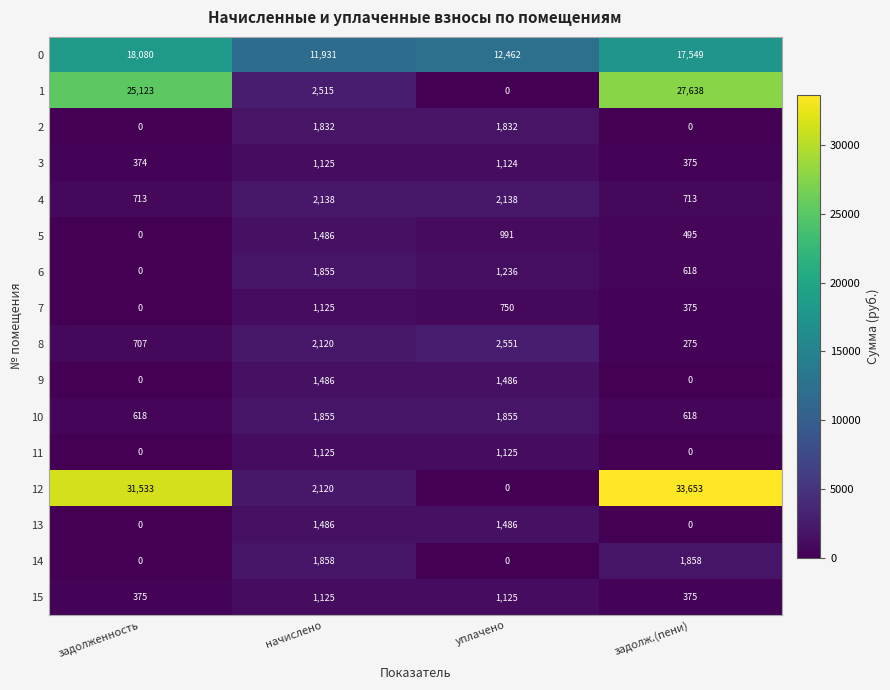

How many positive values does the 12 series have?

3